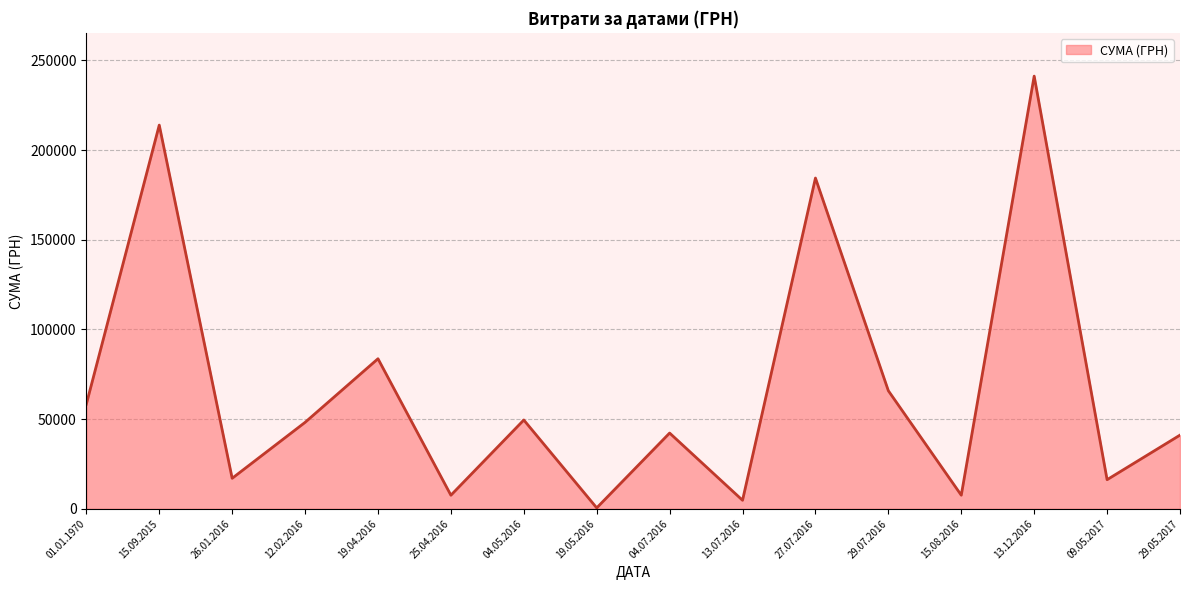

What is the difference between the values at 25.04.2016 and 01.01.1970?

50774.0